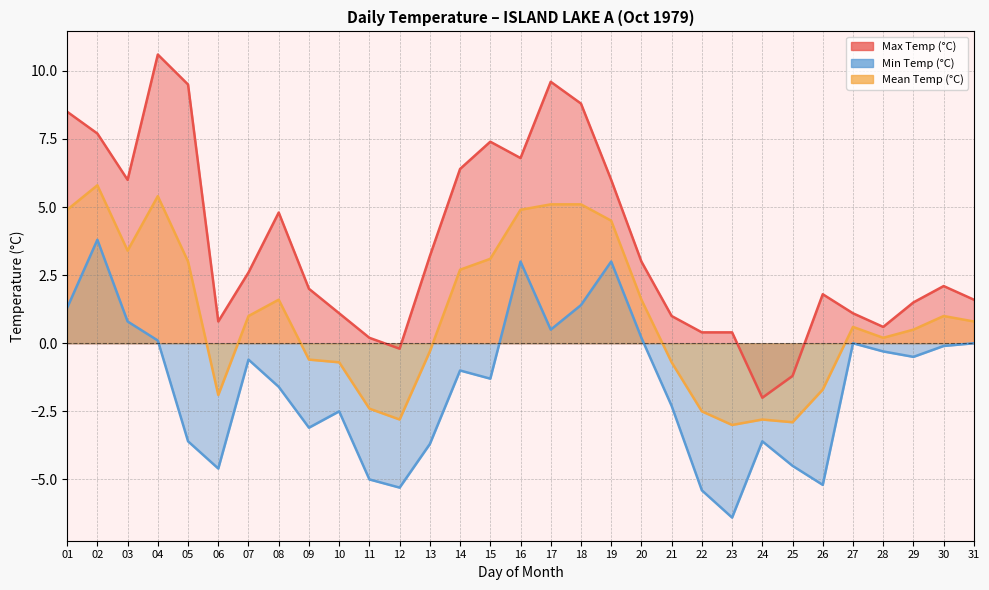

Rank the categories by Mean Temp (°C) value from lowest to highest.

23, 25, 12, 24, 22, 11, 06, 26, 10, 21, 09, 13, 28, 29, 27, 31, 07, 30, 08, 20, 14, 05, 15, 03, 19, 01, 16, 17, 18, 04, 02